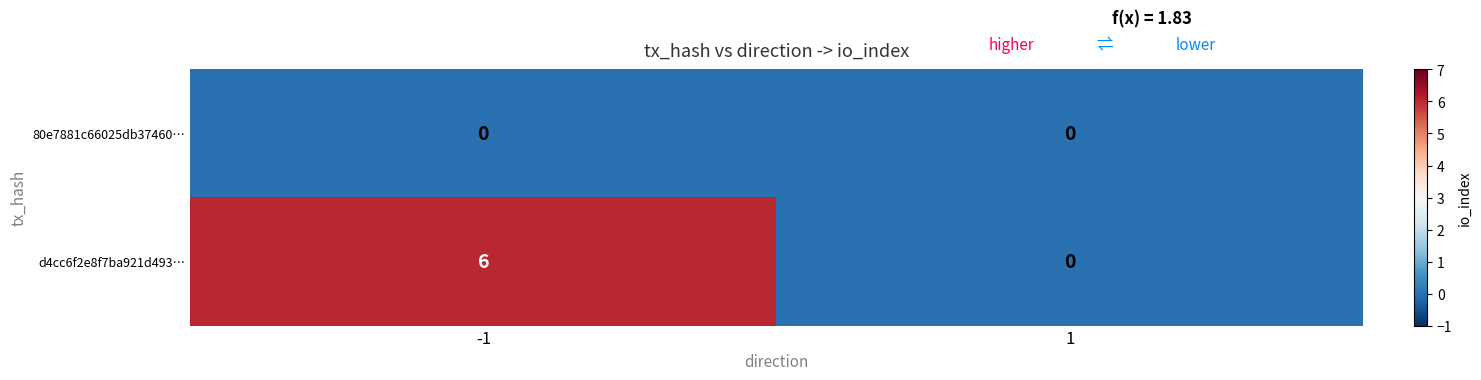

The d4cc6f2e8f7ba921d493… series shows -4 at 1. True or false?

False